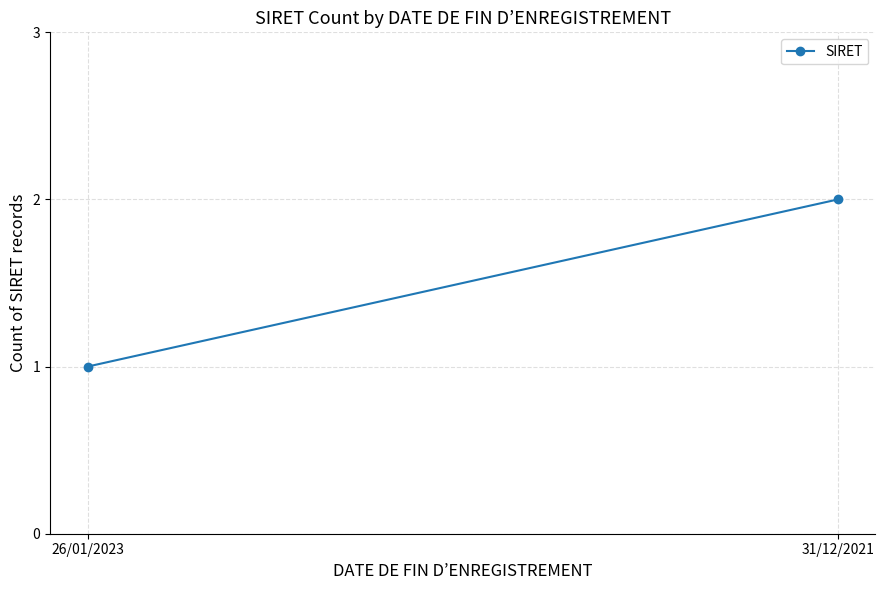

What is the difference between the maximum and minimum values?

1